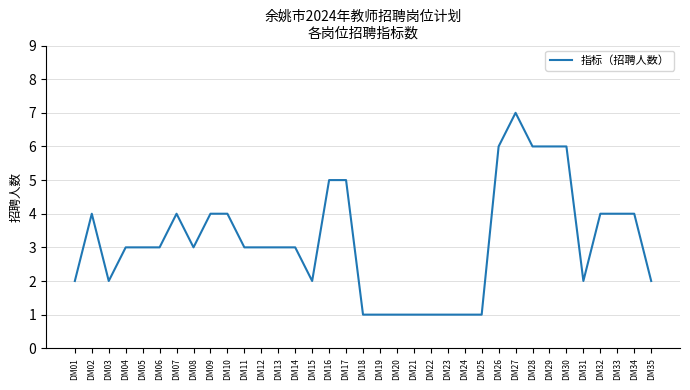

What is the sum of the values at DM03 and DM22?

3